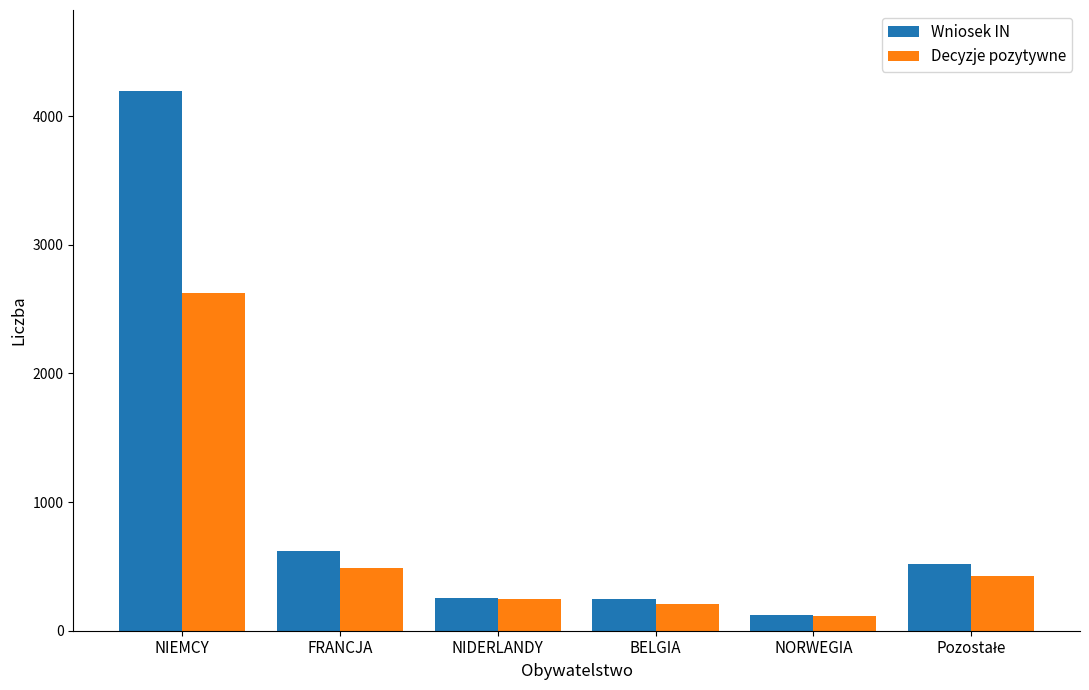

What is the difference between the Wniosek IN values at NIEMCY and NIDERLANDY?

3938